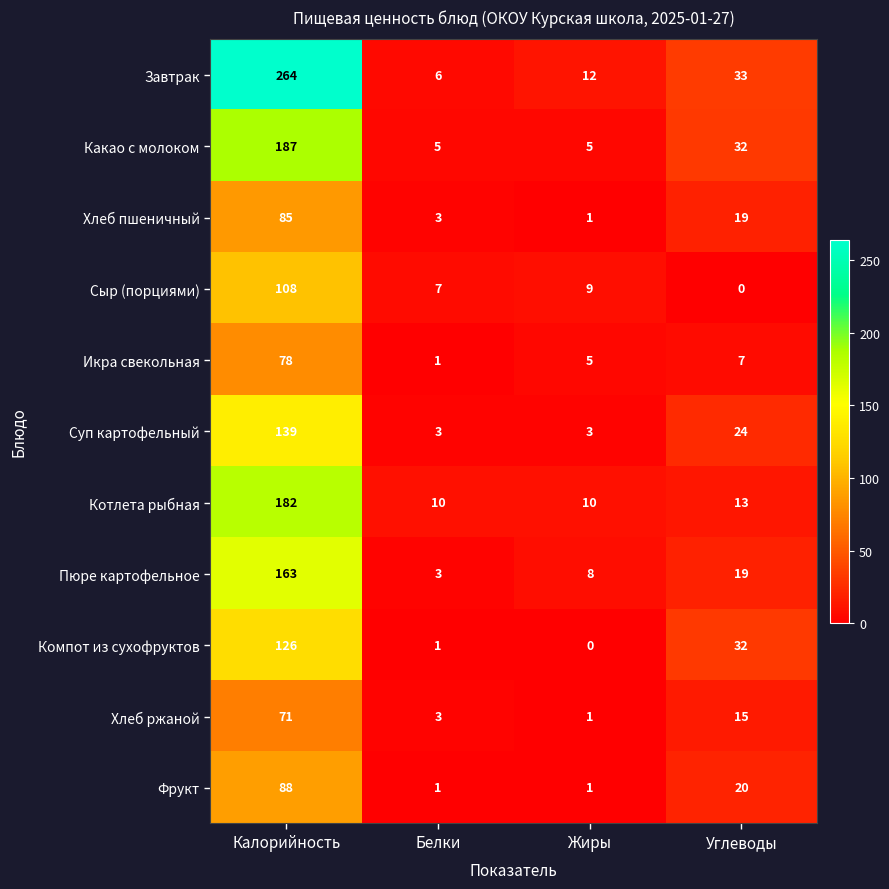

At which label does Какао с молоком first exceed 32?

Калорийность